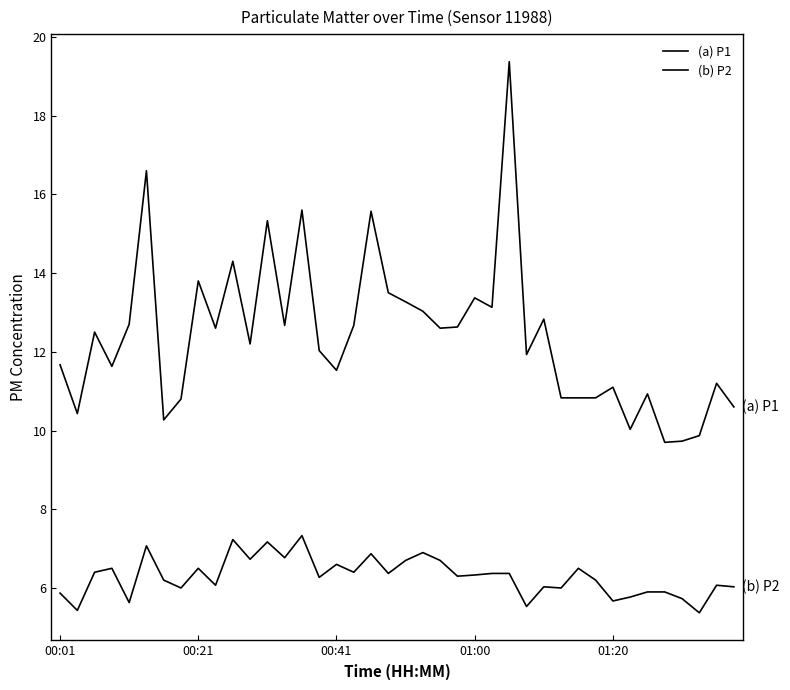

How many lines are shown in the chart?

2